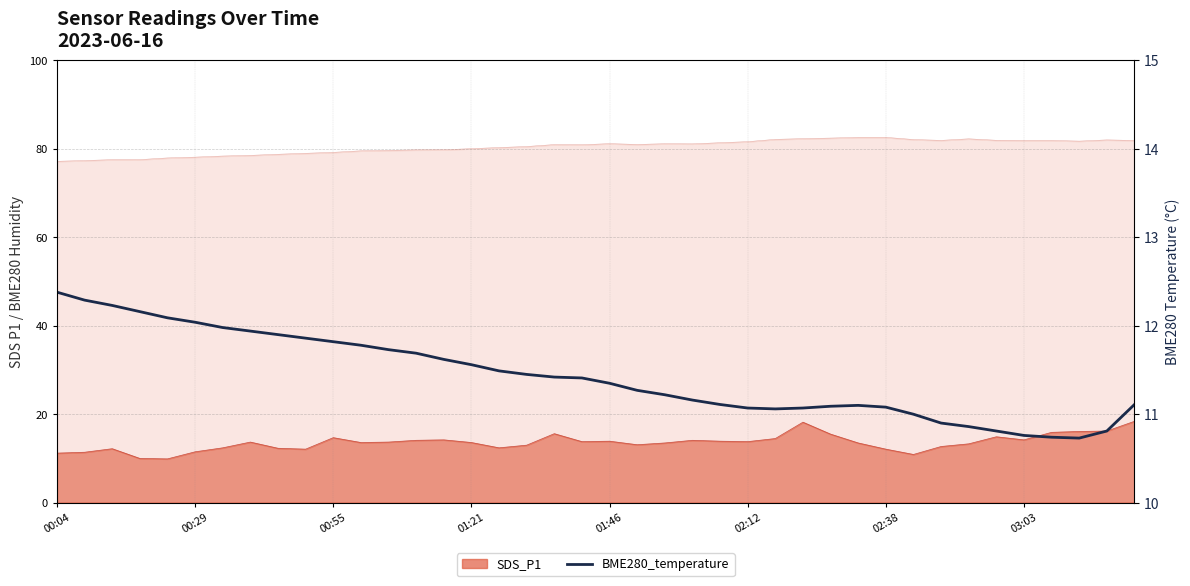

How many data points are above 11?

32